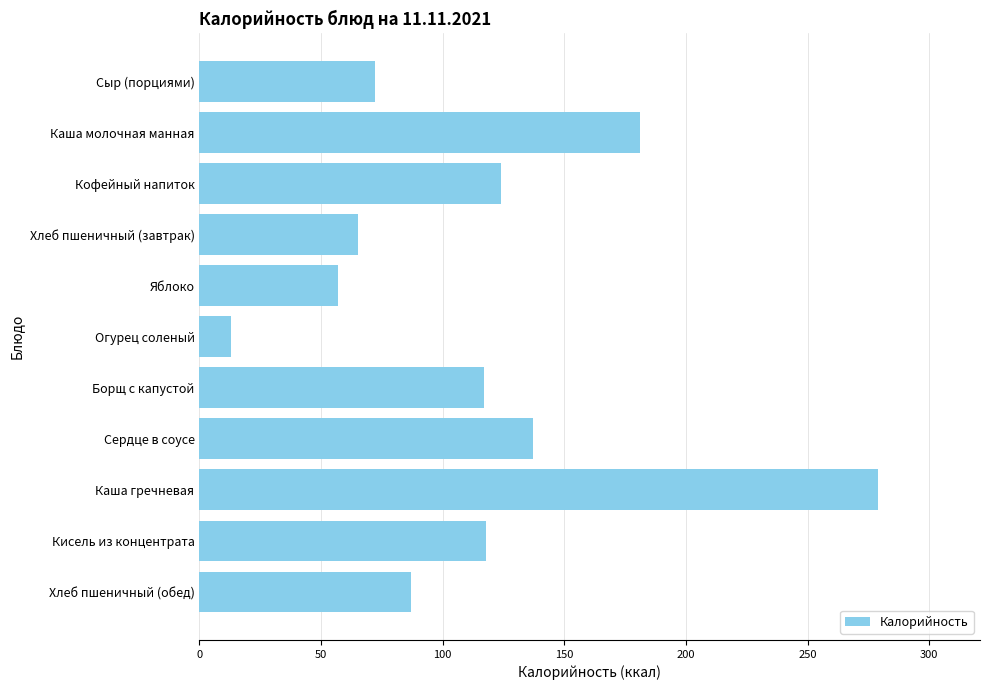

Approximately how many times larger is the value at Сыр (порциями) compared to Каша молочная манная?

0.4